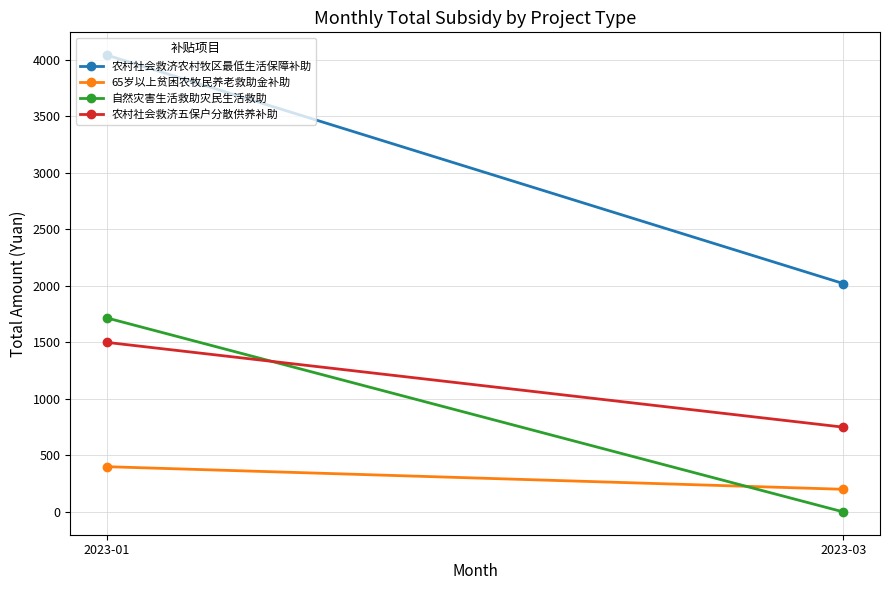

The 65岁以上贫困农牧民养老救助金补助 series shows 268 at 2023-03. True or false?

False